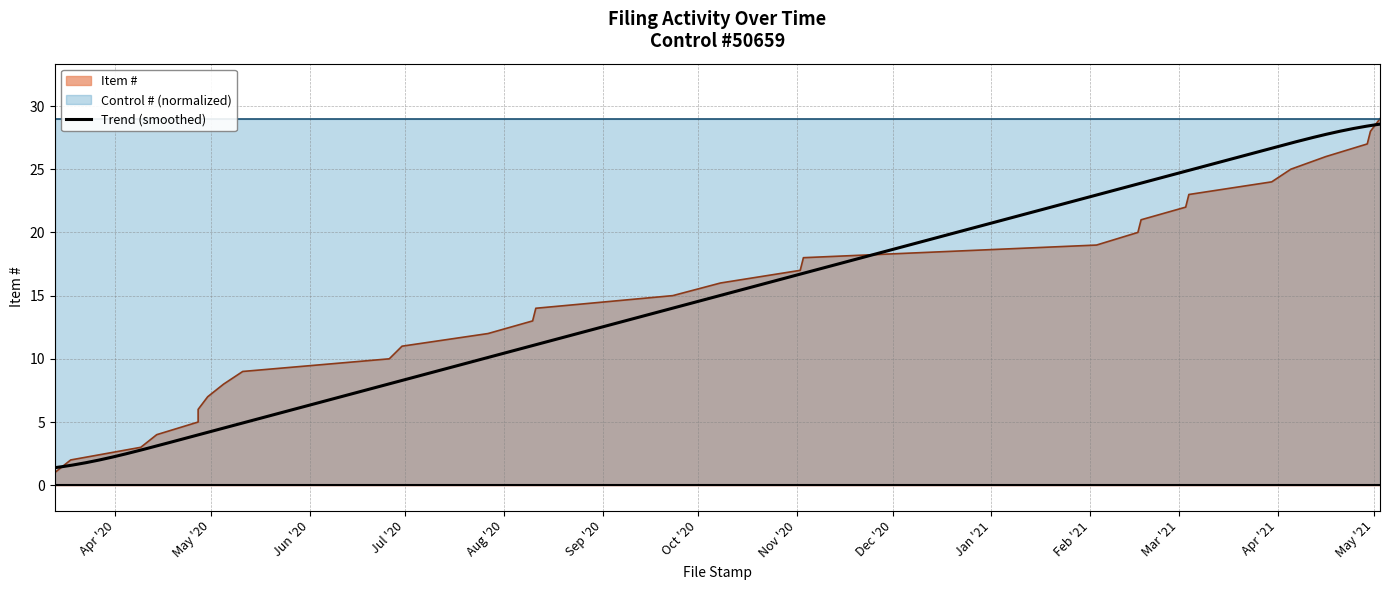

Count the number of categories in the chart.

29